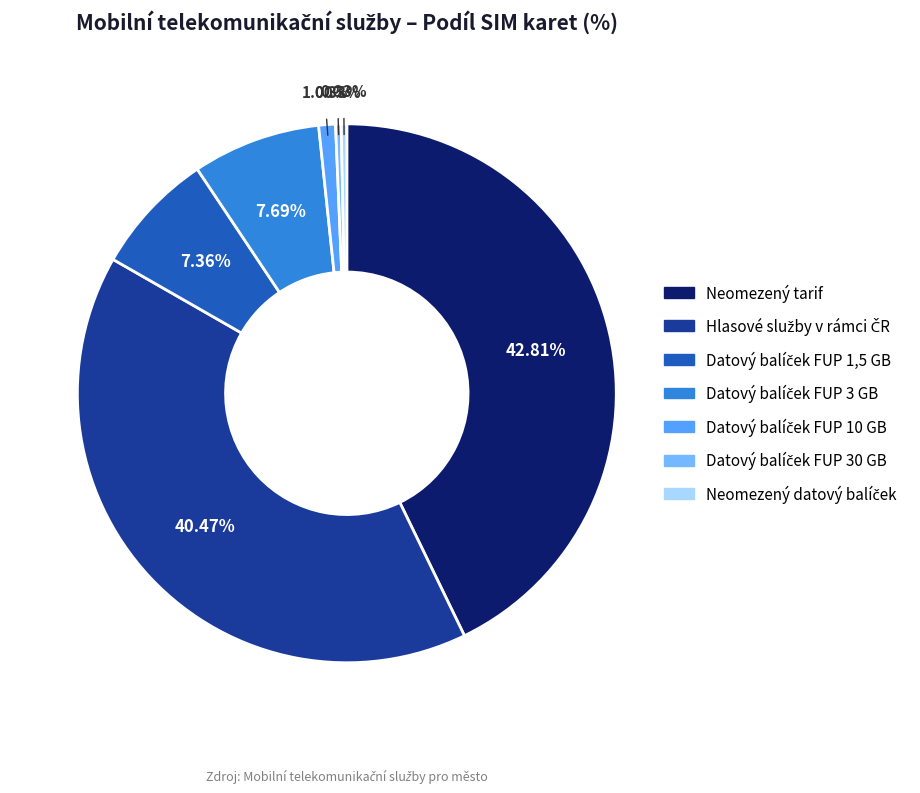

Which category has the biggest portion of the pie?

Neomezený tarif